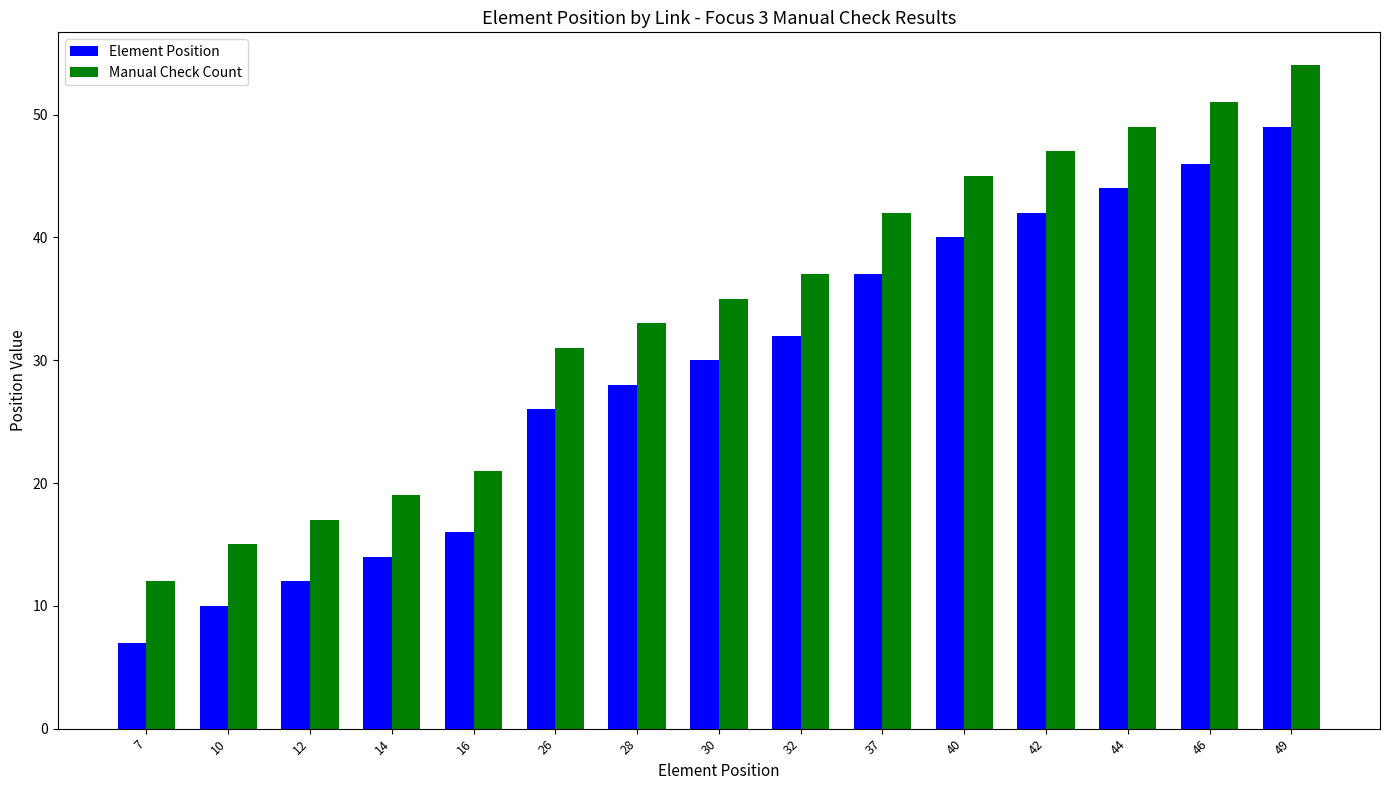

What is the sum of the Element Position values at 16 and 14?

30